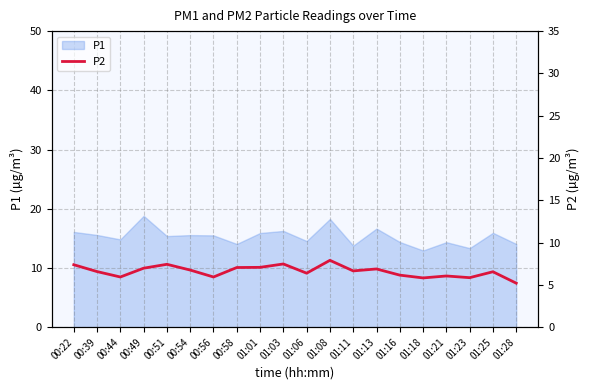

How many categories are shown in the chart?

20